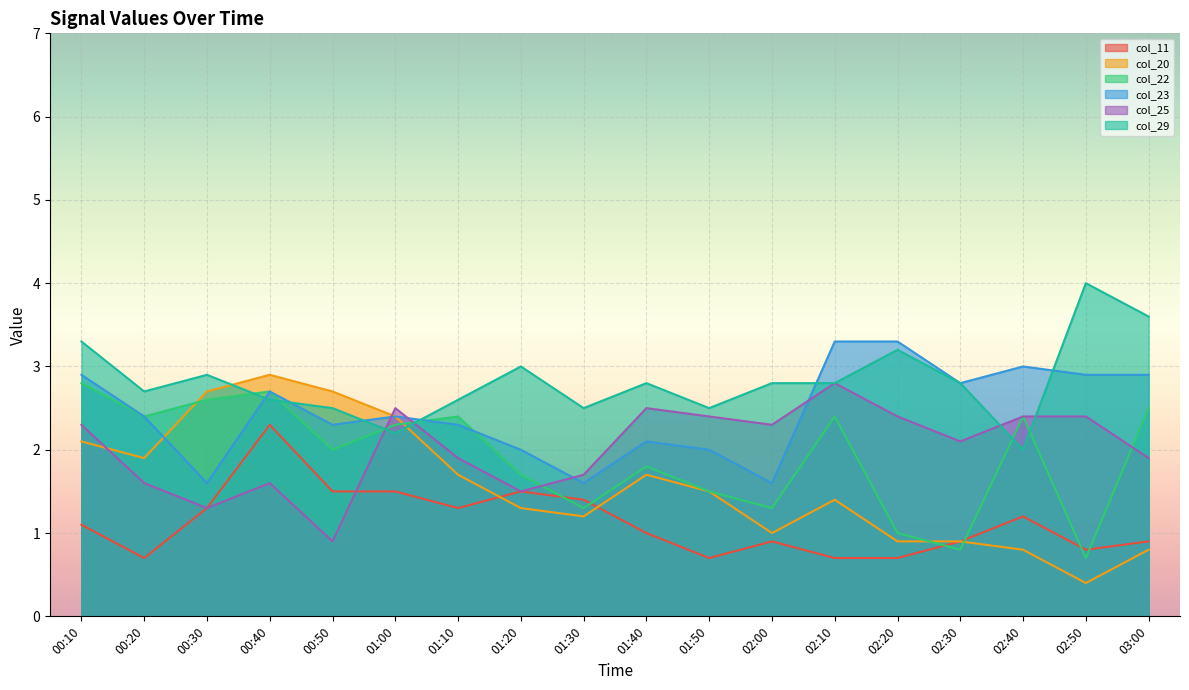

How many distinct data groups are displayed?

6